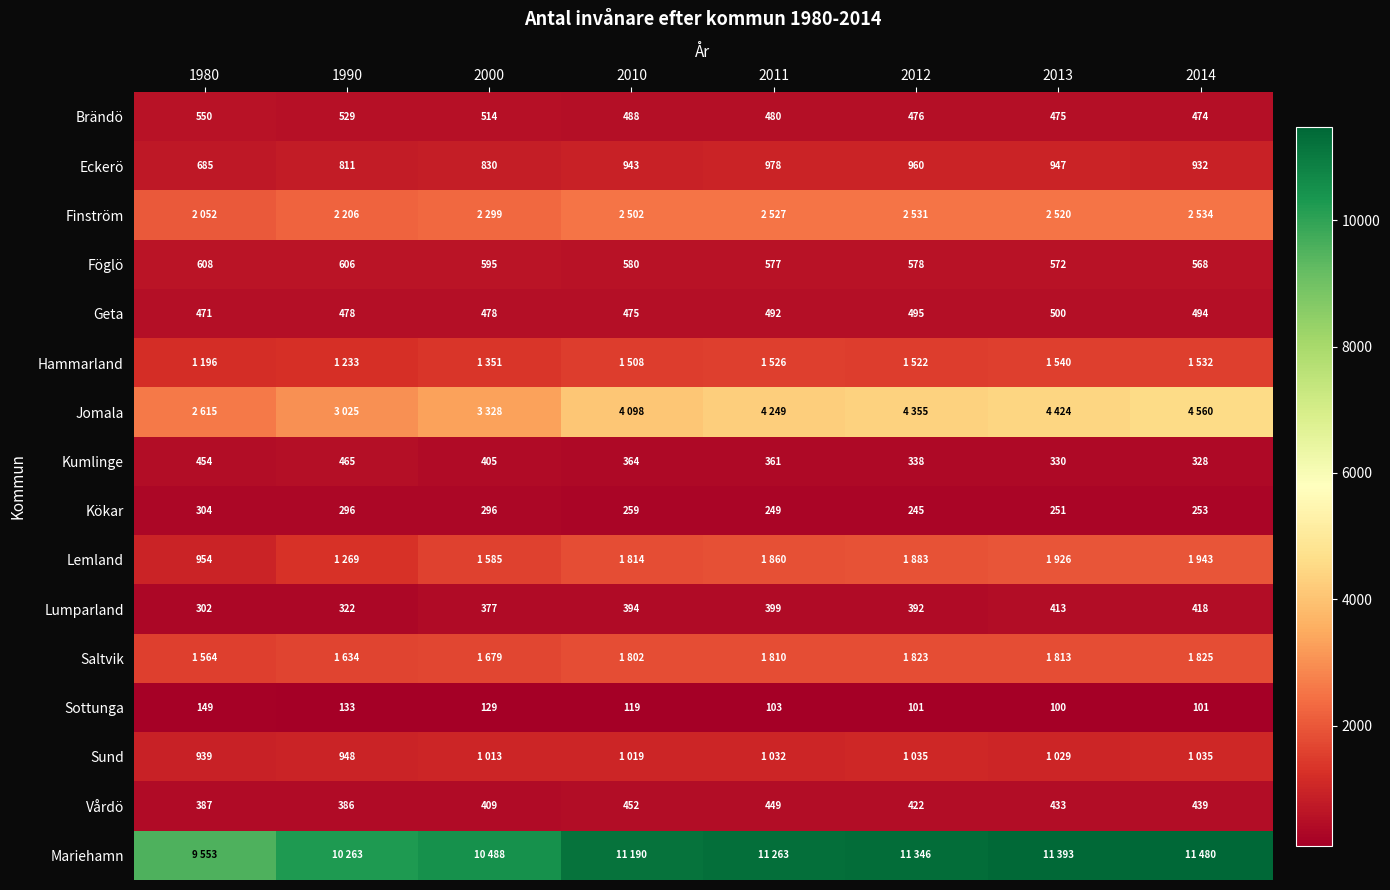

Which category has the lowest value in the Föglö series?

2014